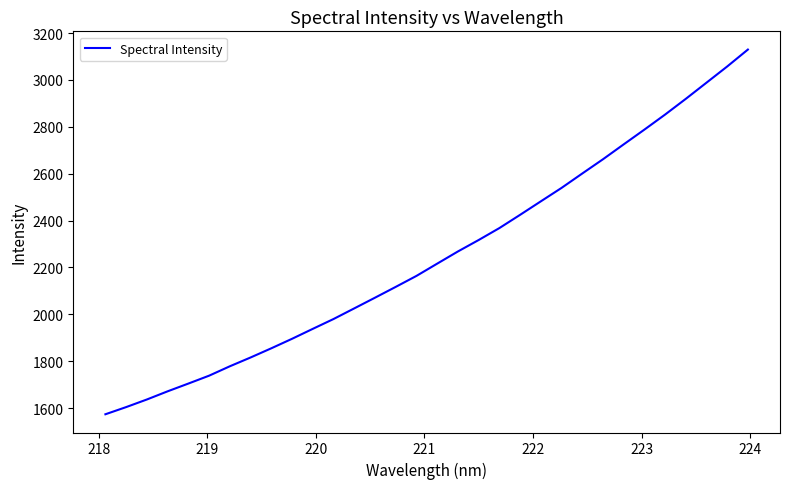

What is the greatest value displayed?

3129.4